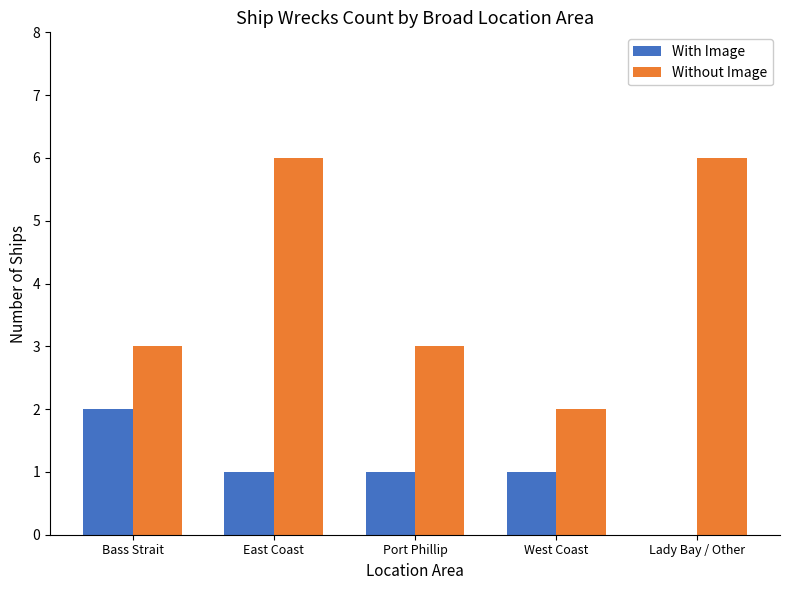

True or false: With Image has a value of 1 at Bass Strait.

False